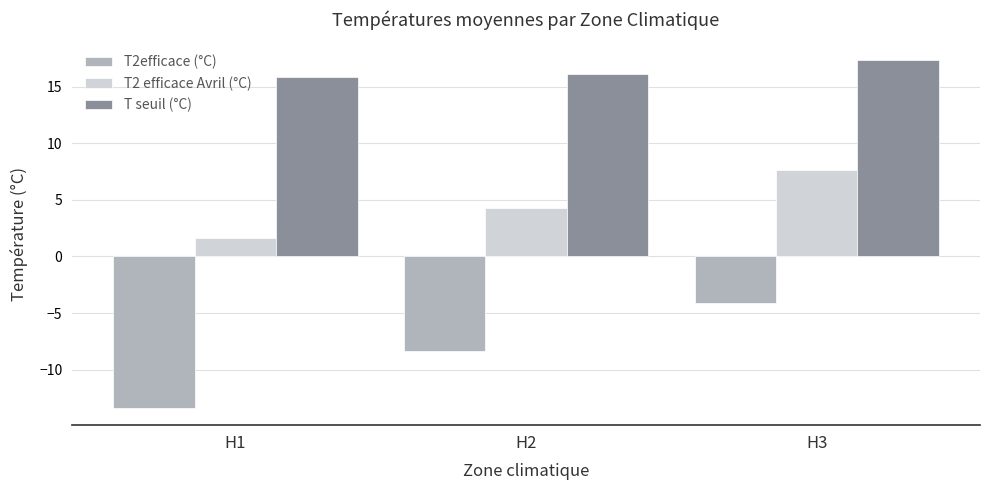

What is the sum of all T seuil (°C) values?

49.4